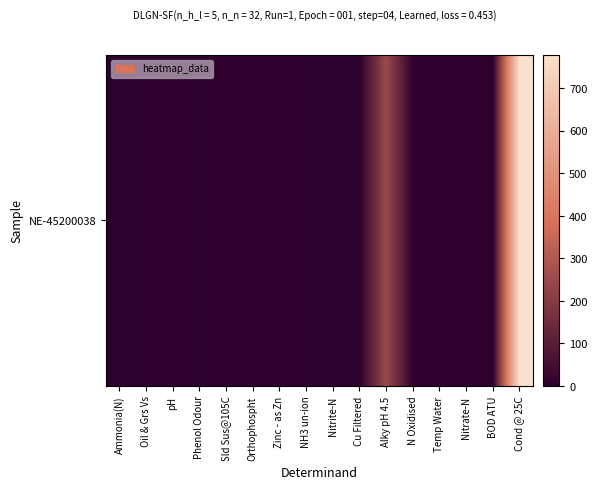

How many distinct data groups are displayed?

1